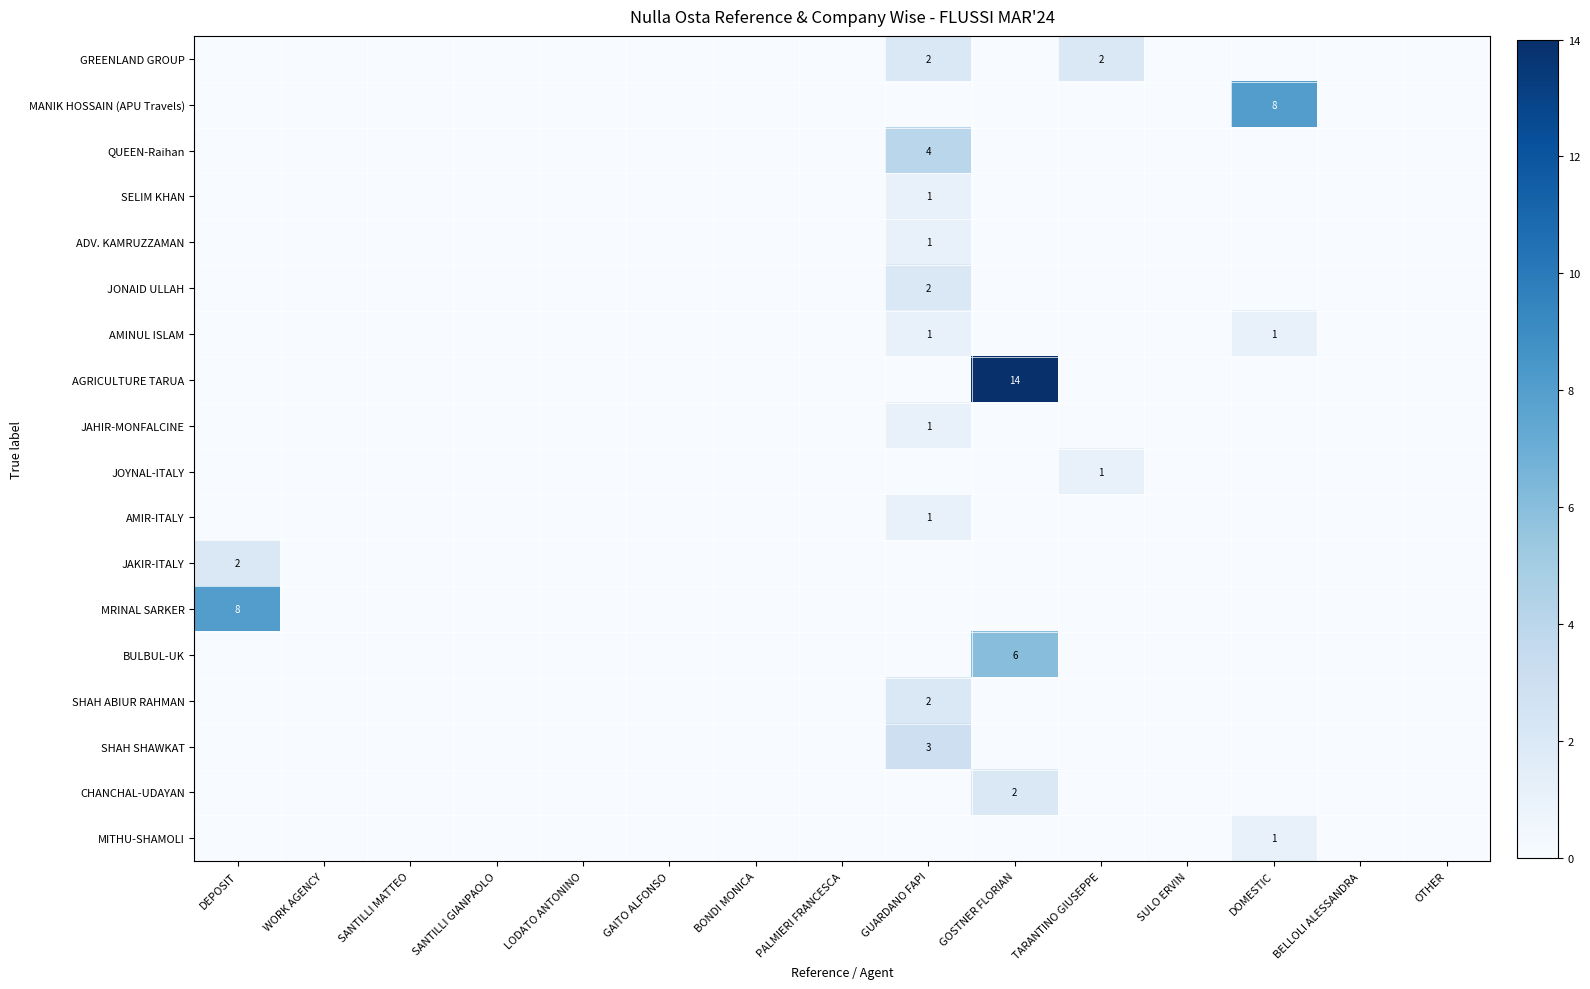

The SELIM KHAN series shows 1 at GUARDANO FAPI. True or false?

True